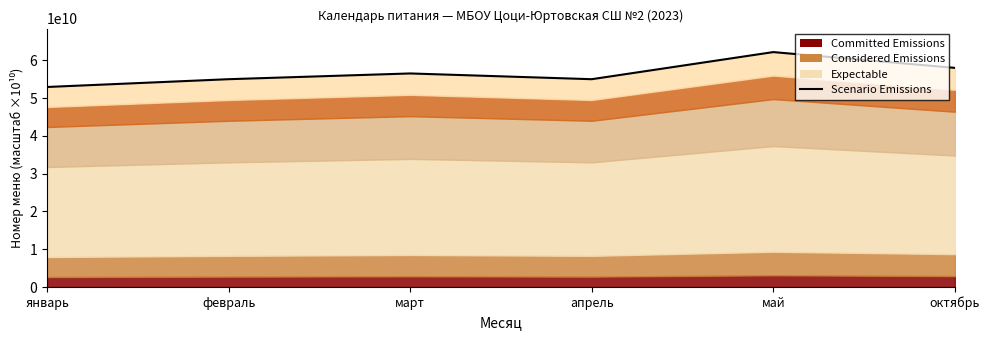

What is the difference between the maximum and second lowest values?

7173913043.5